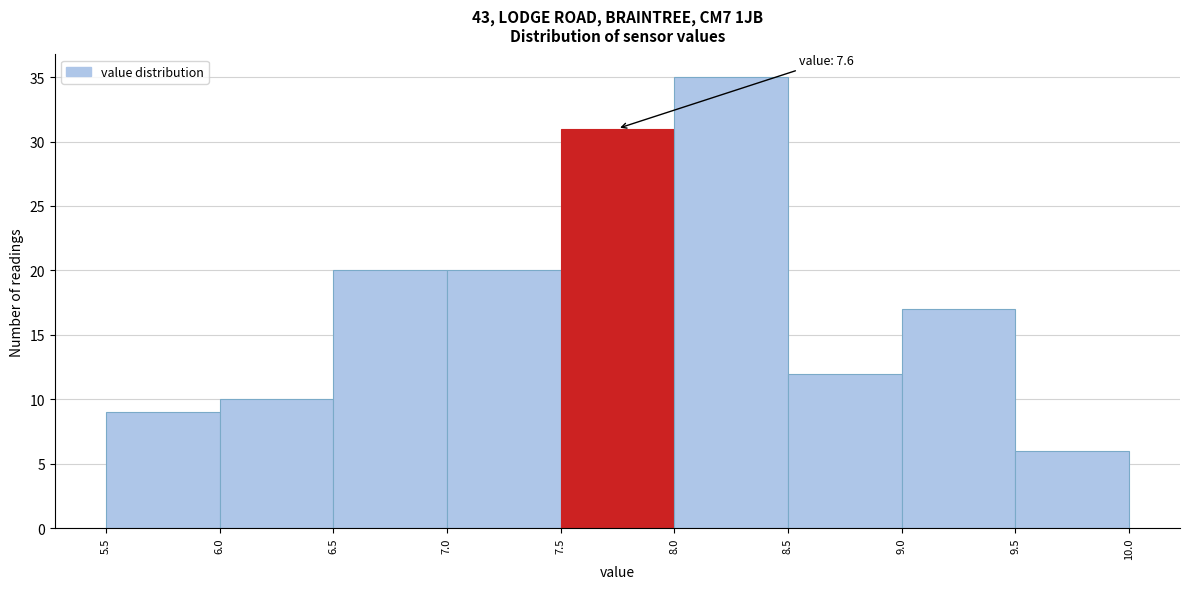

Which range on the x-axis has the tallest bar?

8.0 to 8.5